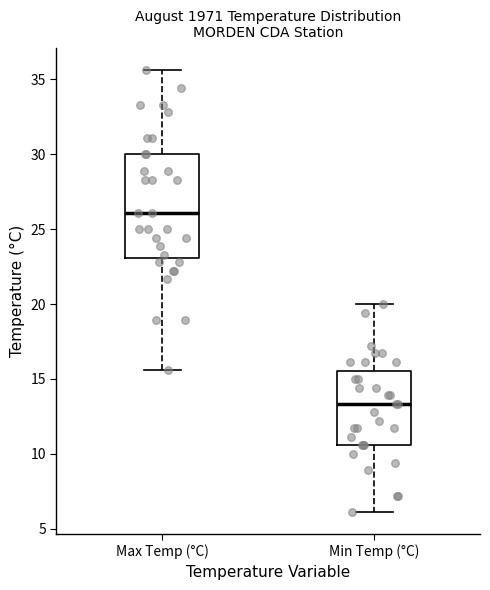

Where does the median line of the box for Max Temp (°C) sit on the y-axis? The values are not printed on the chart, so give them approximately, as read against the axis.

26.0